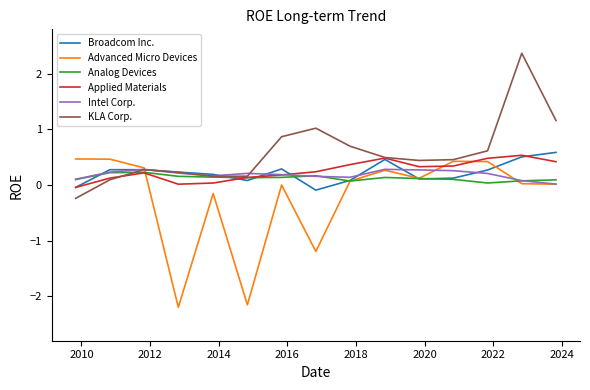

How many Analog Devices values are between 0 and 1?

15